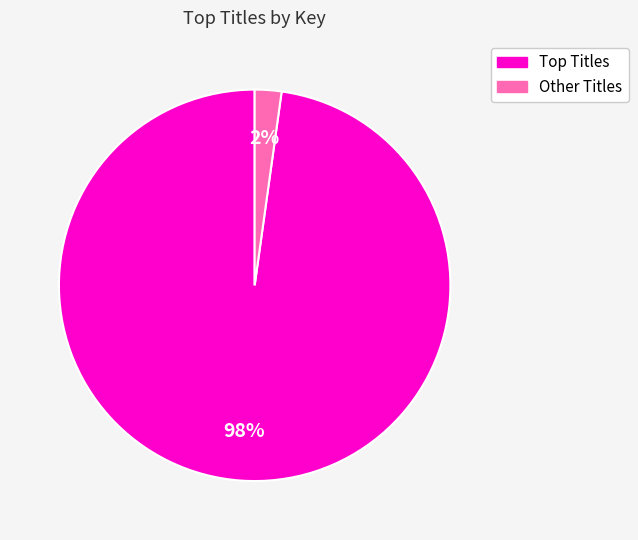

To the nearest percent, what is the difference between the largest and smallest slice percentages?

96%